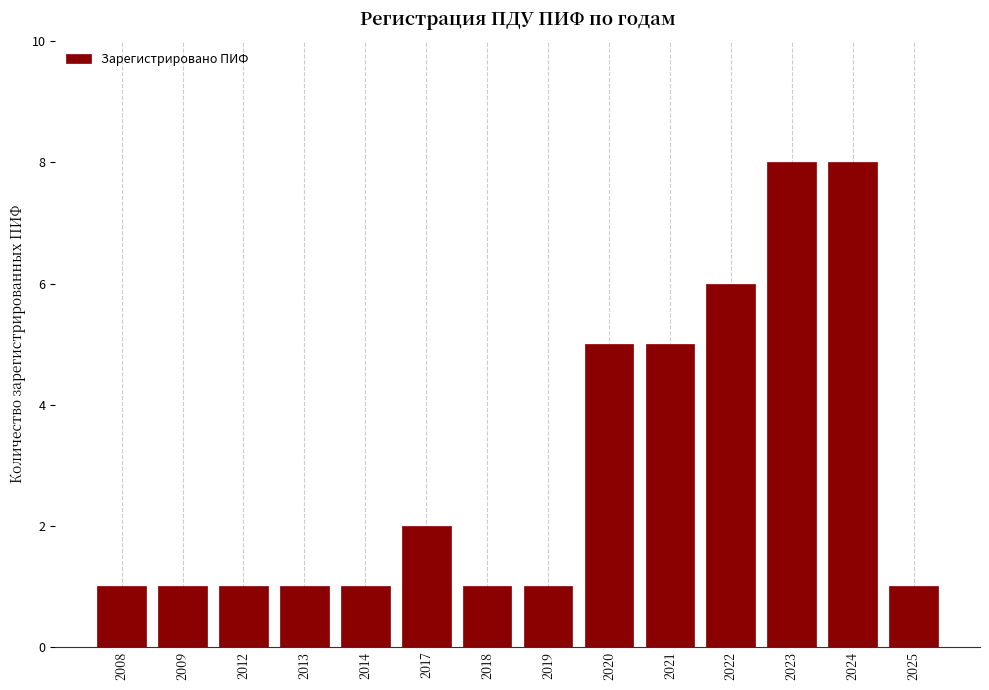

Is it true that the value at 2008 is 1?

True